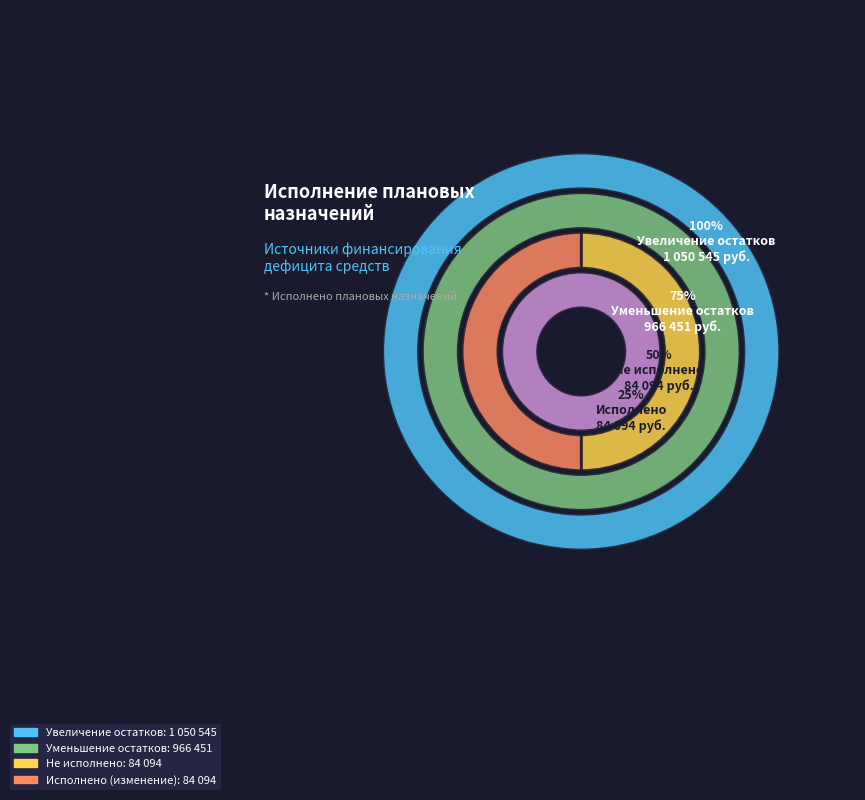

To the nearest percent, what is the difference between the largest and smallest slice percentages?

44%